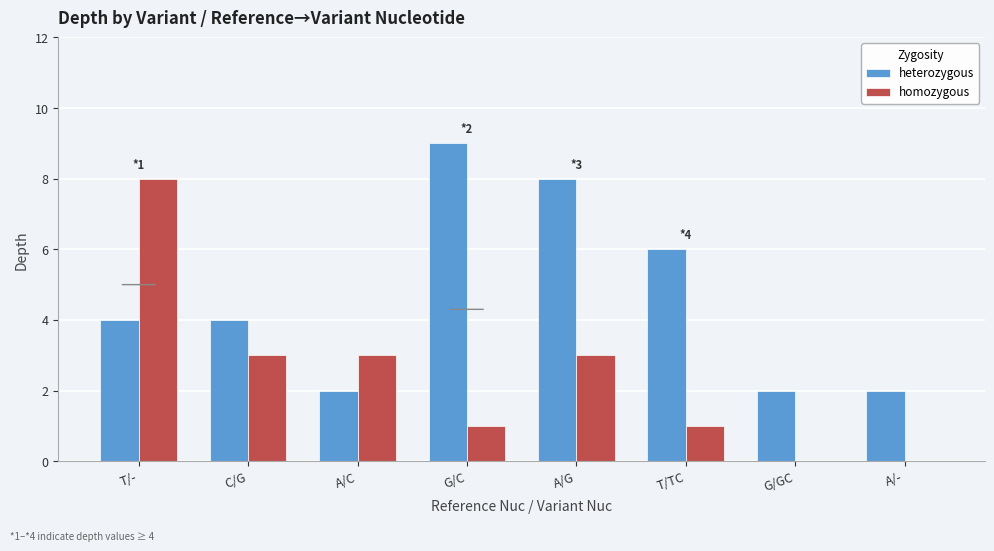

What is the total value across all series at C/G?

7